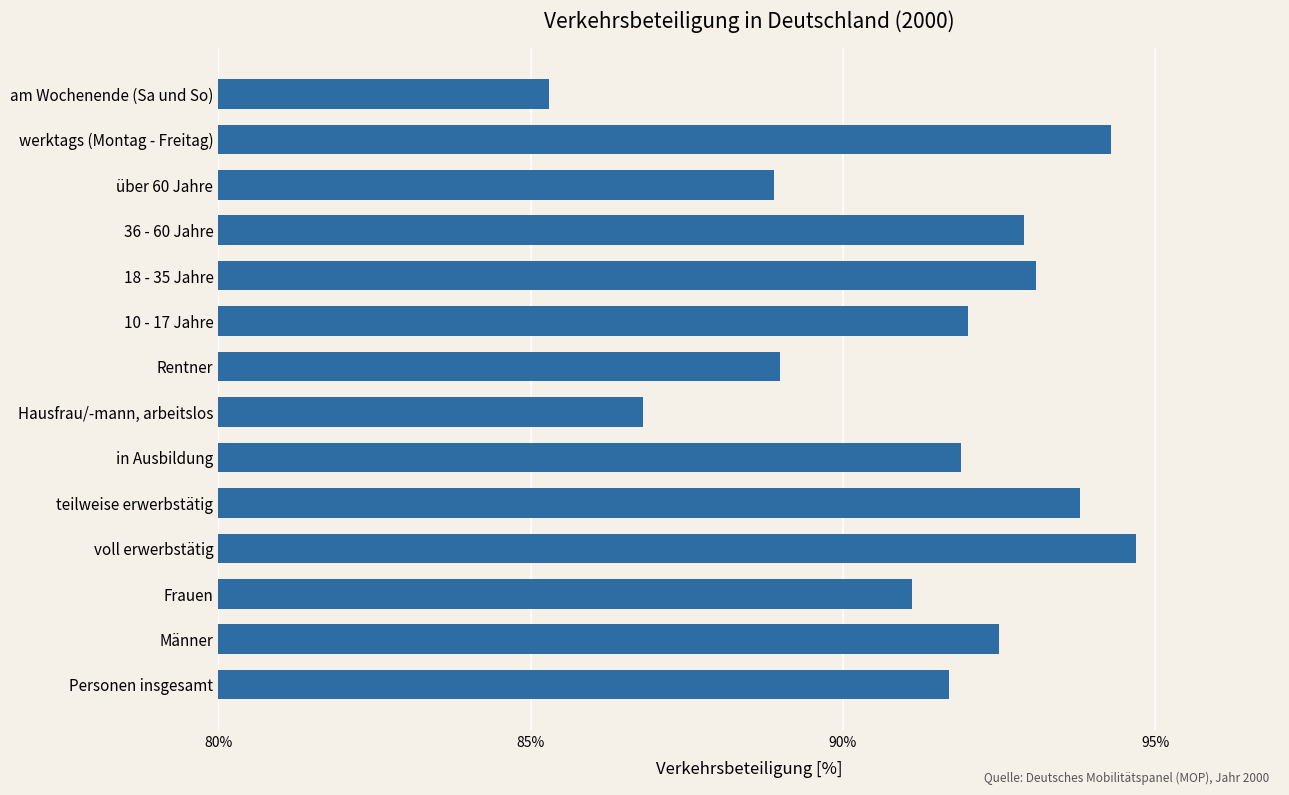

Reading bottom to top, transcribe all the data shown in this chart.

Personen insgesamt=91.7	Männer=92.5	Frauen=91.1	voll erwerbstätig=94.7	teilweise erwerbstätig=93.8	in Ausbildung=91.9	Hausfrau/-mann, arbeitslos=86.8	Rentner=89.0	10 - 17 Jahre=92.0	18 - 35 Jahre=93.1	36 - 60 Jahre=92.9	über 60 Jahre=88.9	werktags (Montag - Freitag)=94.3	am Wochenende (Sa und So)=85.3